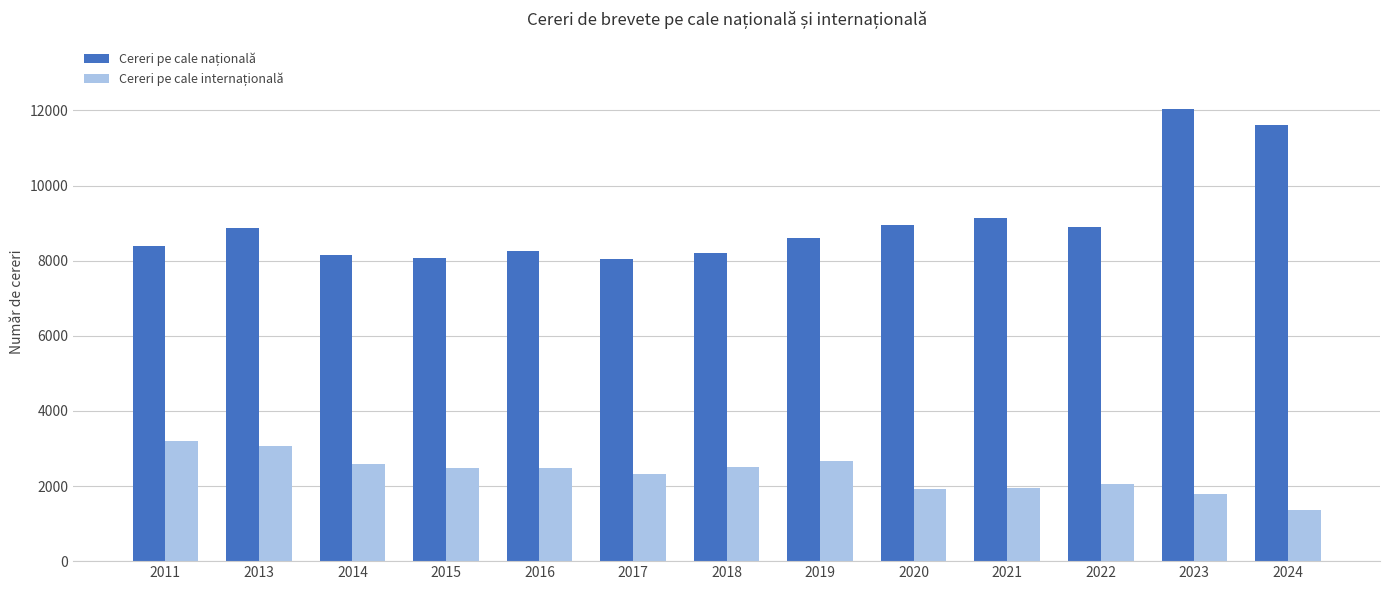

How many series are shown in this chart?

2